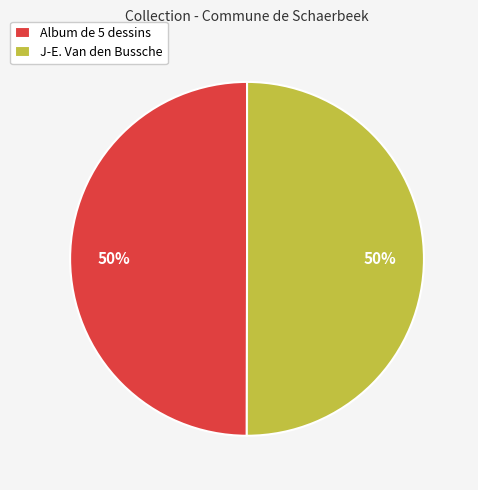

Is it true that Album de 5 dessins is 50% of the pie?

True